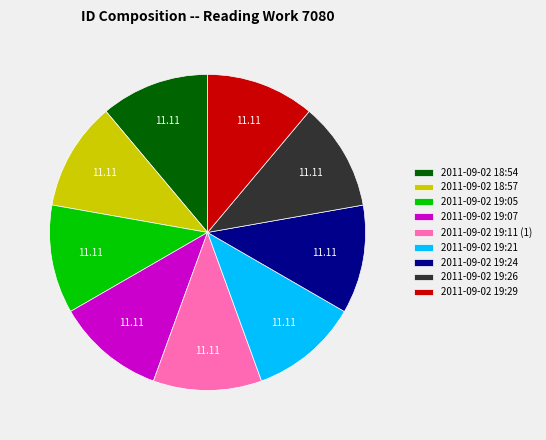

Approximately how many times larger is the value at 2011-09-02 19:11 (1) compared to 2011-09-02 18:54?

1.0